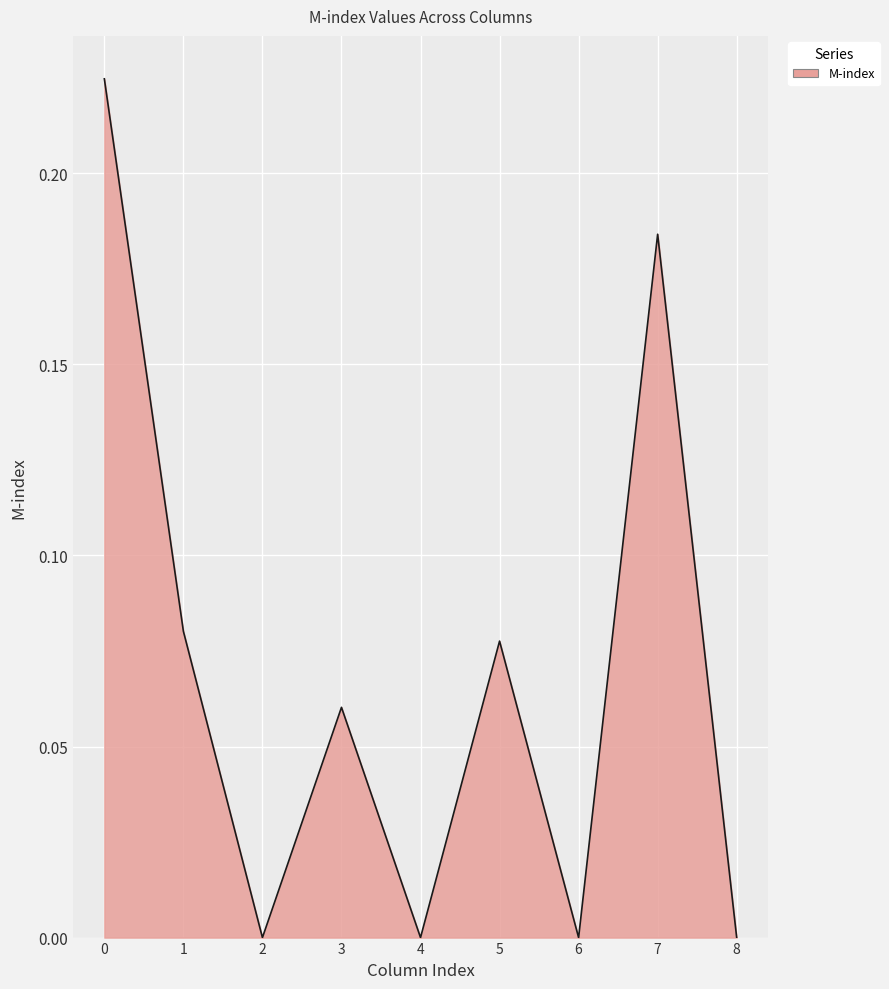

What is the change in value from 2 to 7?

+0.2